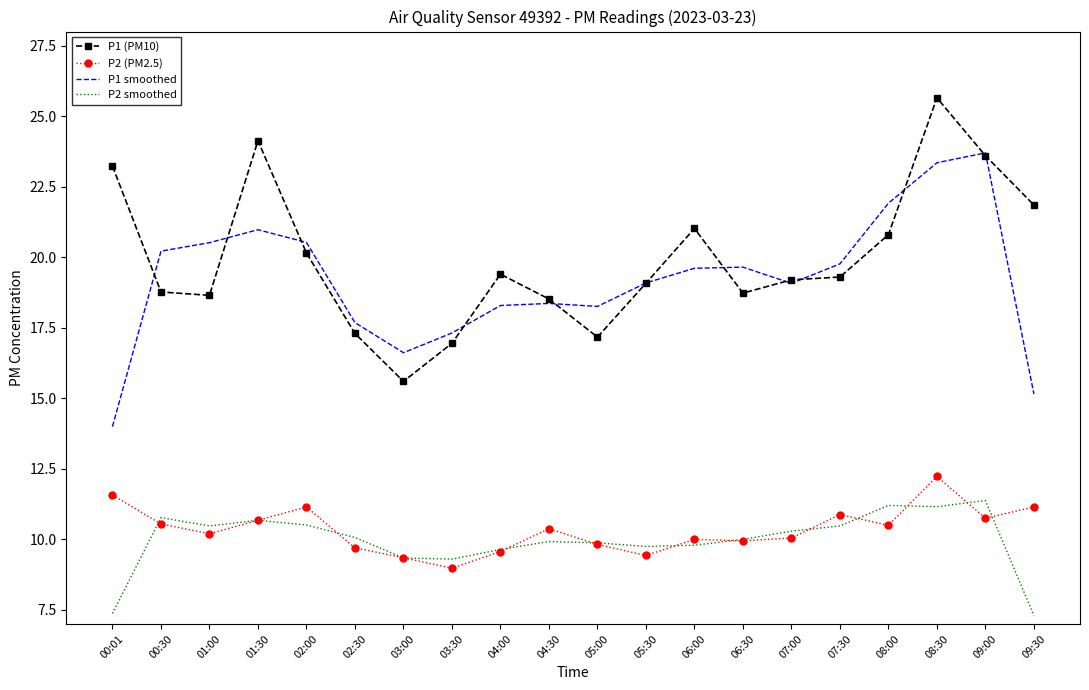

Which series changed the most between 00:01 and 03:30?

P1 (PM10)